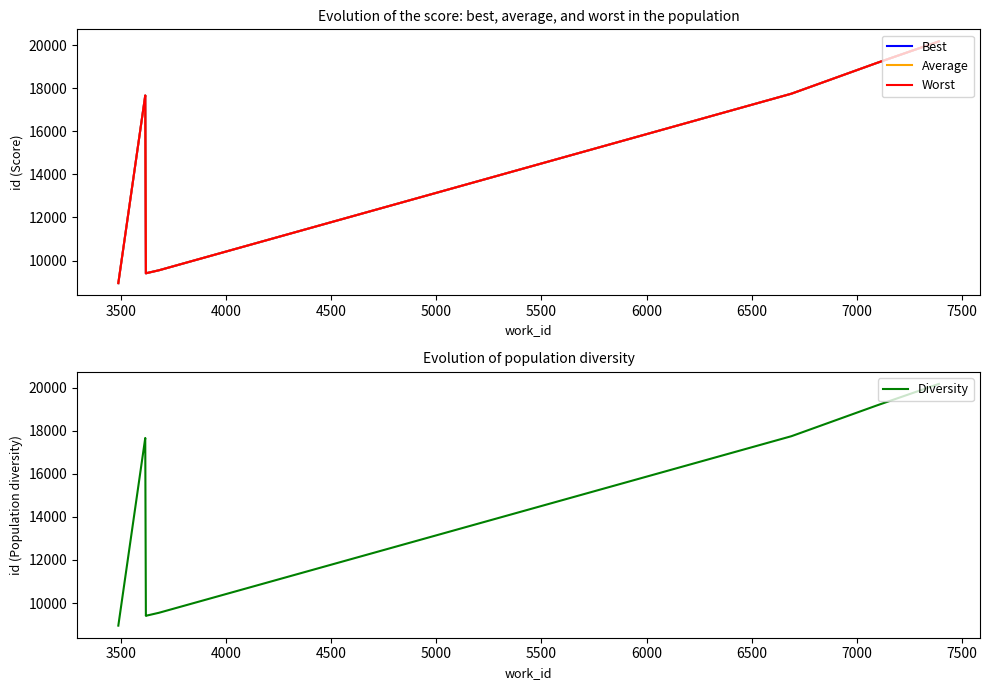

How many distinct data groups are displayed?

4